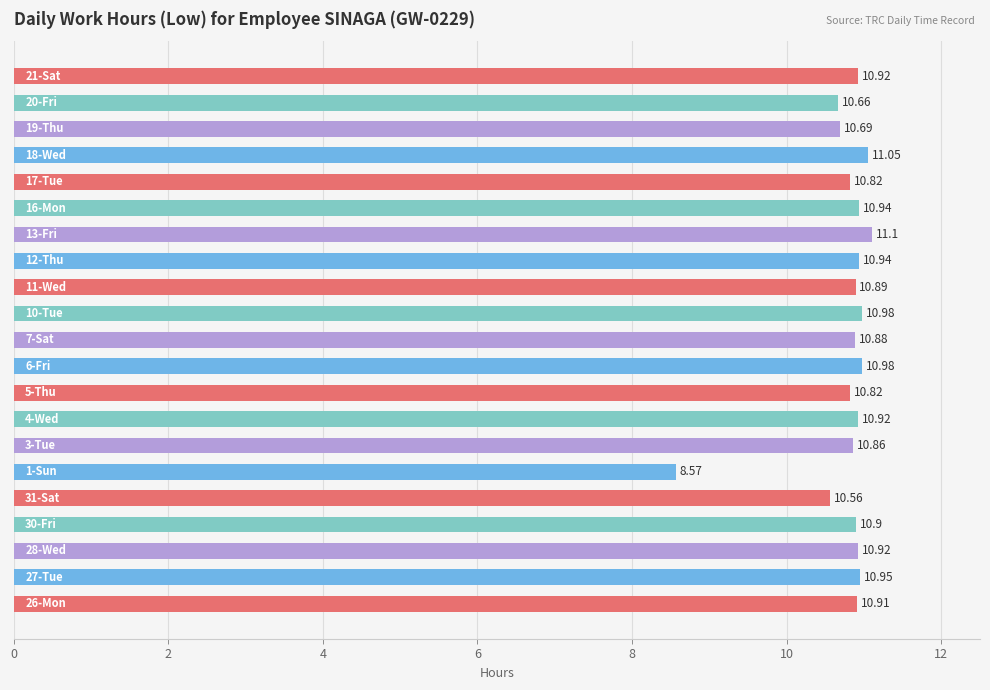

Does the chart contain stacked bars?

No